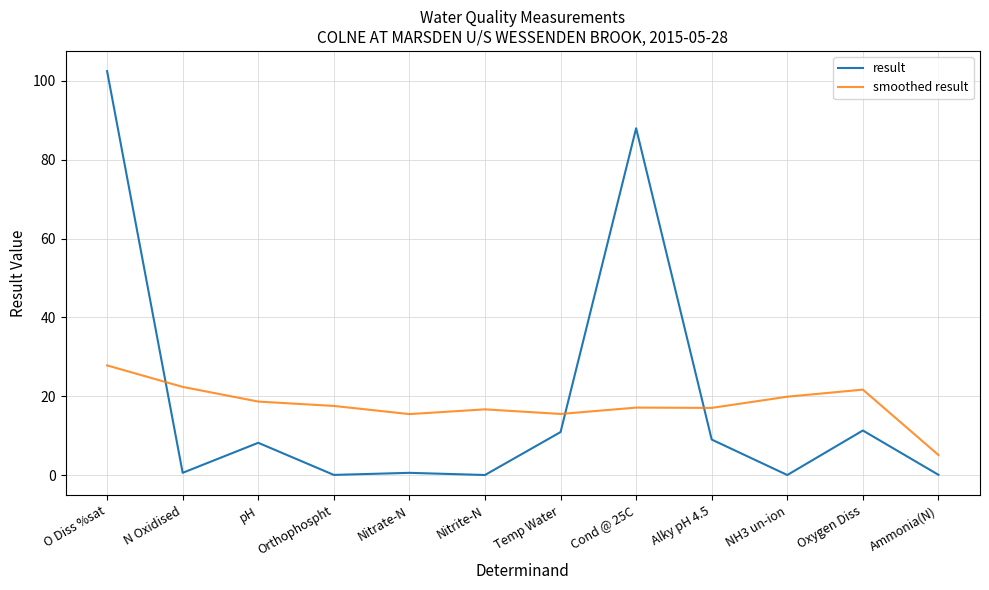

What position from the left is Nitrite-N?

6